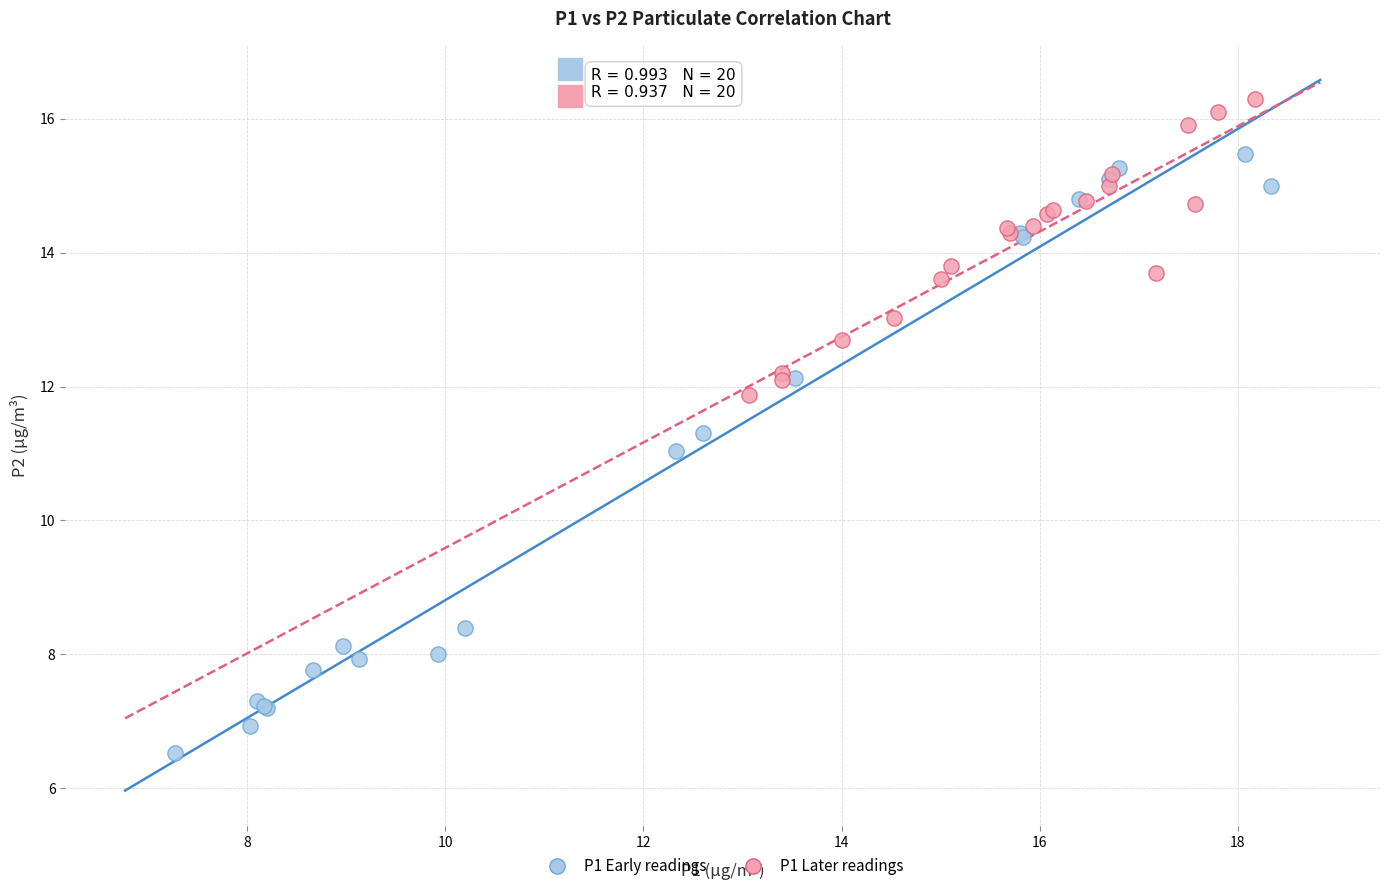

Which series has the widest spread of Y values?

P1 Early readings